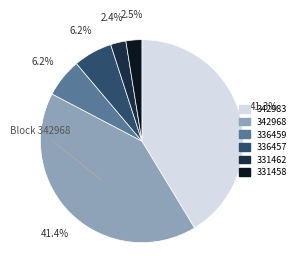

What is the total percentage of 342968 and 331462?

43.8%